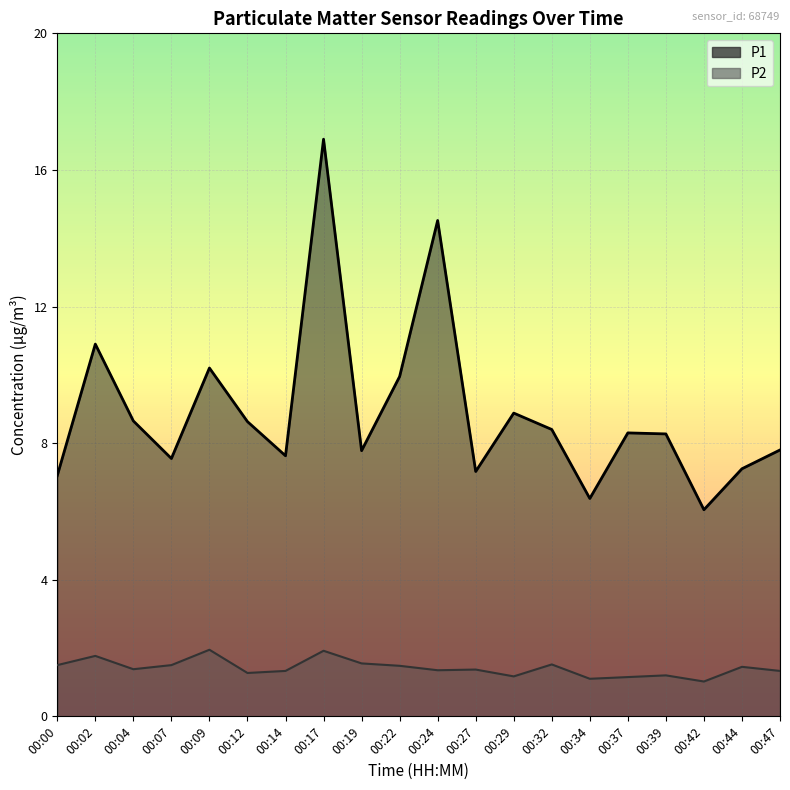

What is the maximum value for P2?

1.9